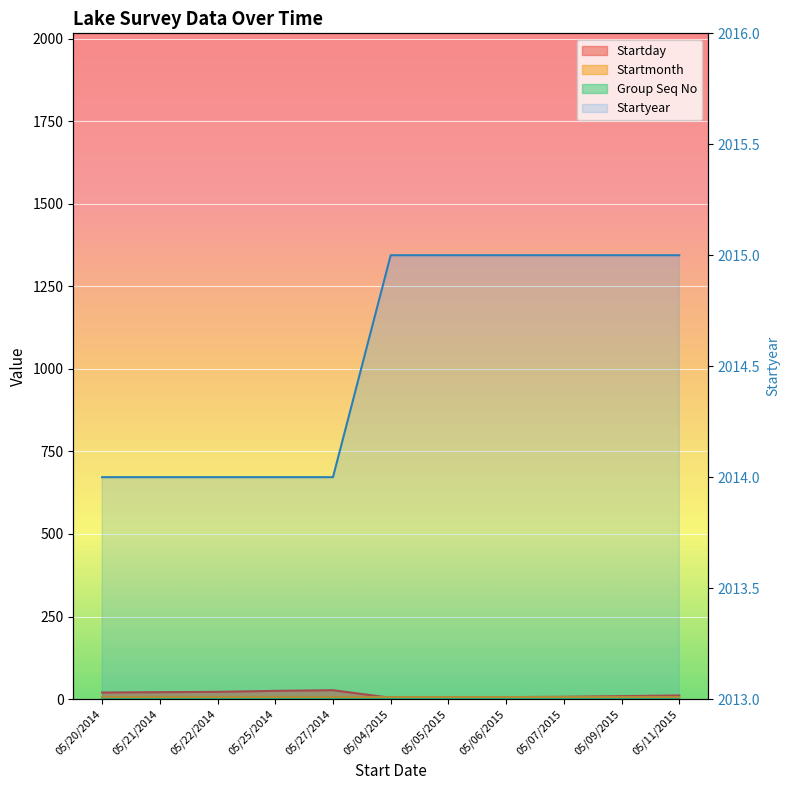

True or false: Startyear and Startday intersect in this chart.

False